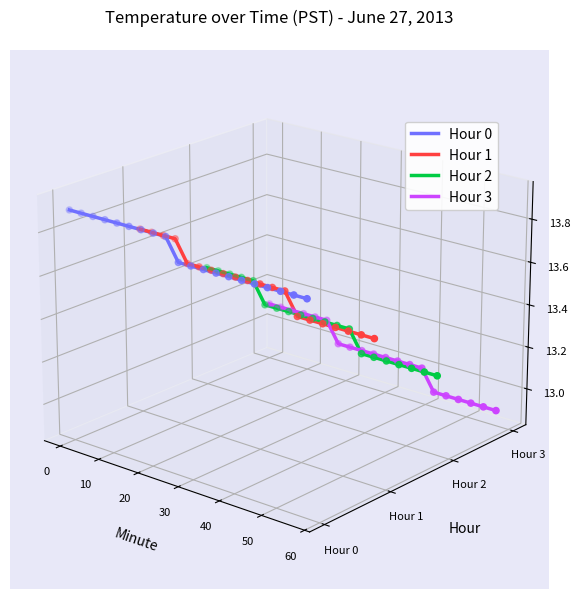

Which series reaches the maximum Y coordinate?

Hour 0